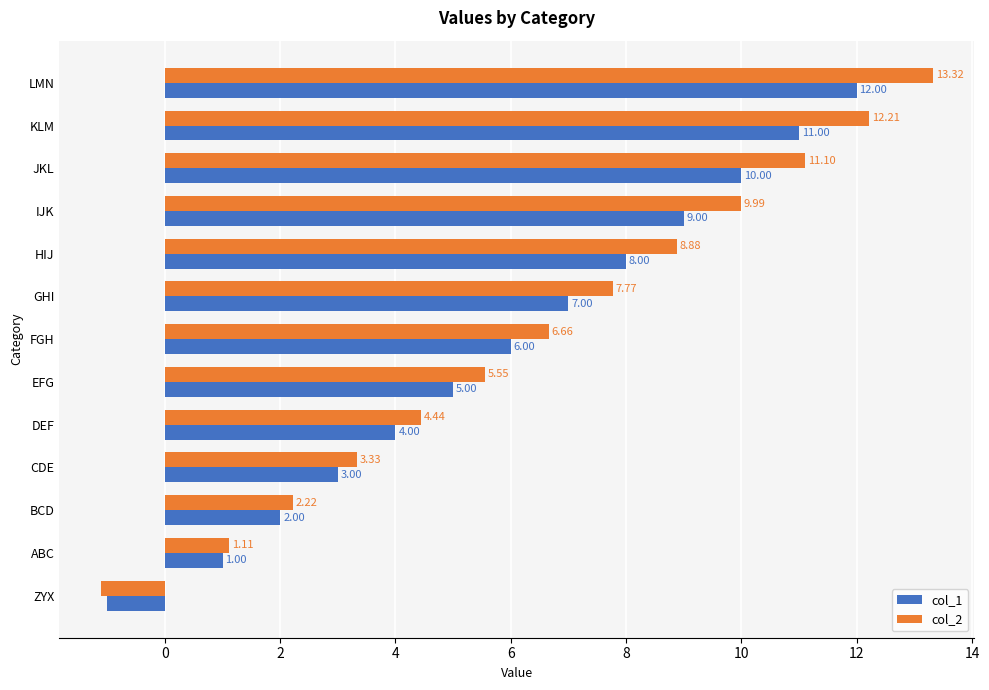

At which category is the sum across all series the highest?

LMN